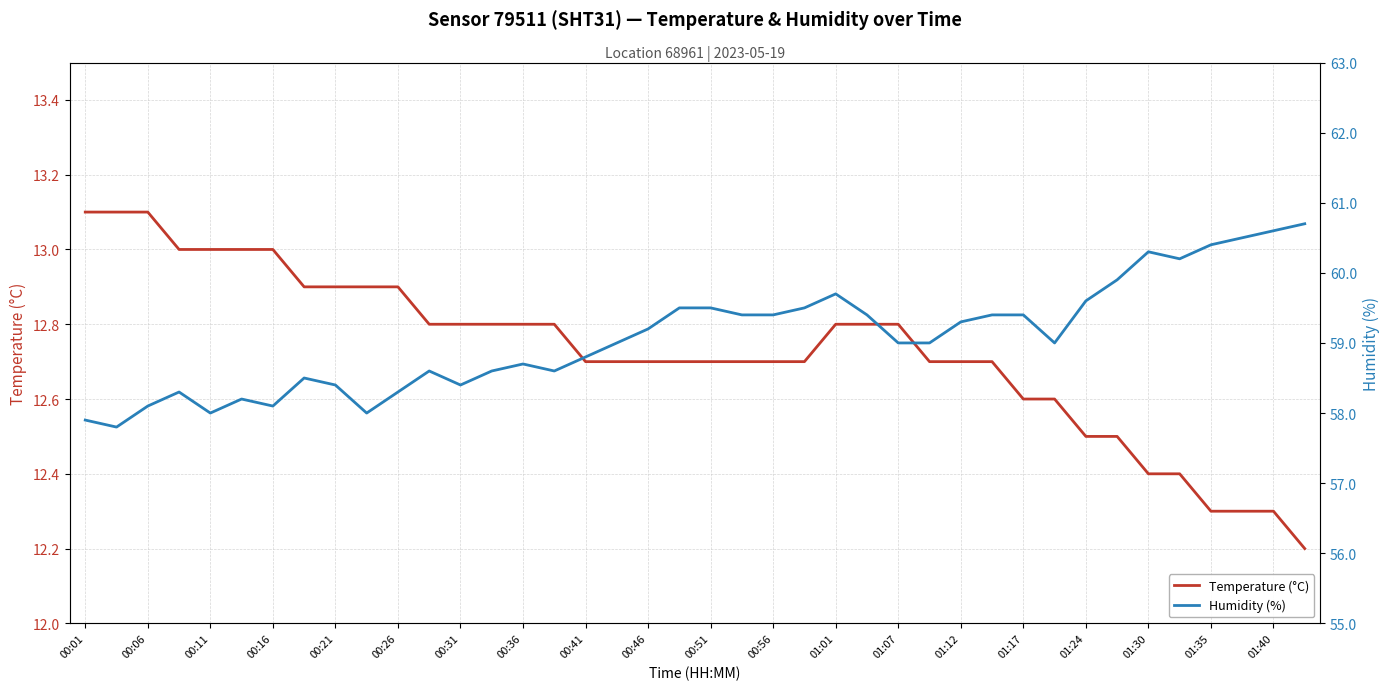

List the series in order of their peak value, lowest first.

temperature, humidity